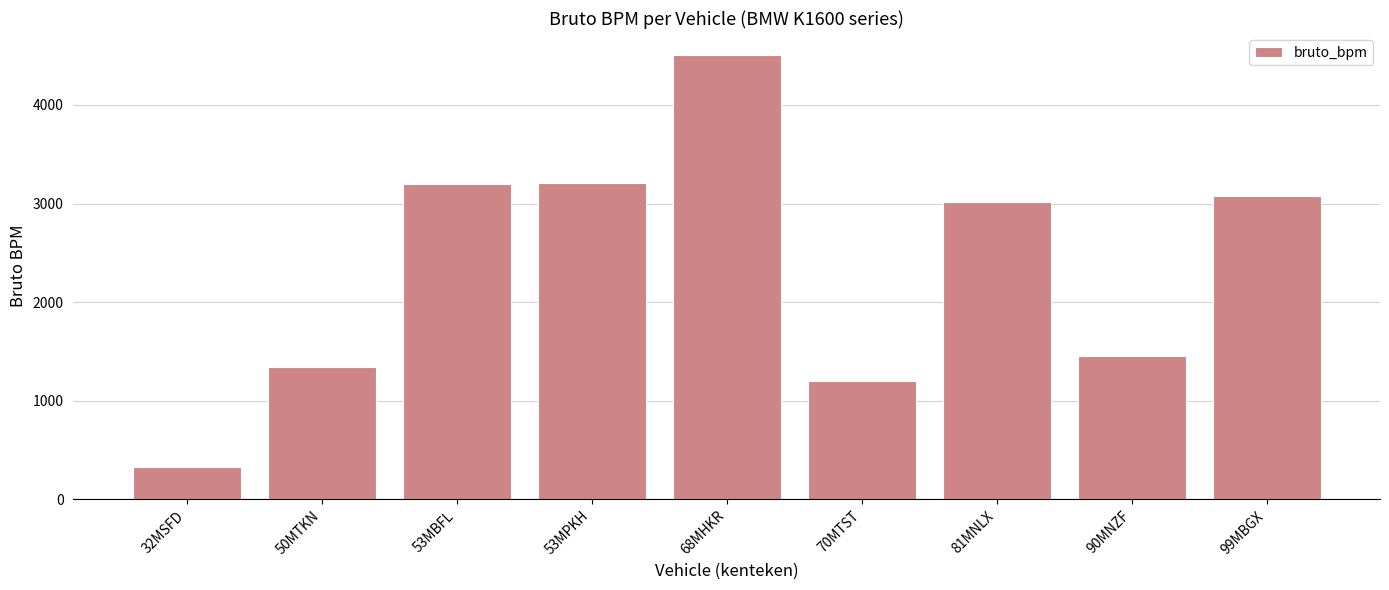

What is the label of the 2nd bar from the left?

50MTKN